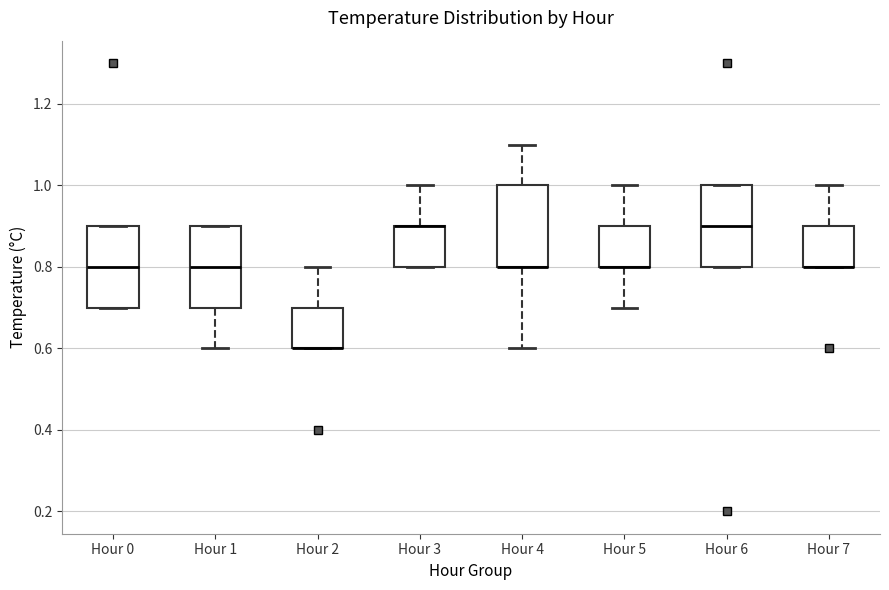

Reading left to right, transcribe this box plot: for each box, give where its median line is, the range the box spans, and where its two whiskers end, as read against the y-axis. The values are not printed on the chart, so give them approximately, as read against the axis.

Hour 0: median 0.8, box 0.7 to 0.9, whiskers 0.7 to 0.9
Hour 1: median 0.8, box 0.7 to 0.9, whiskers 0.6 to 0.9
Hour 2: median 0.6 (drawn on the box's lower edge), box 0.6 to 0.7, whiskers 0.6 to 0.8
Hour 3: median 0.9 (drawn on the box's upper edge), box 0.8 to 0.9, whiskers 0.8 to 1.0
Hour 4: median 0.8 (drawn on the box's lower edge), box 0.8 to 1.0, whiskers 0.6 to 1.1
Hour 5: median 0.8 (drawn on the box's lower edge), box 0.8 to 0.9, whiskers 0.7 to 1.0
Hour 6: median 0.9, box 0.8 to 1.0, whiskers 0.8 to 1.0
Hour 7: median 0.8 (drawn on the box's lower edge), box 0.8 to 0.9, whiskers 0.8 to 1.0